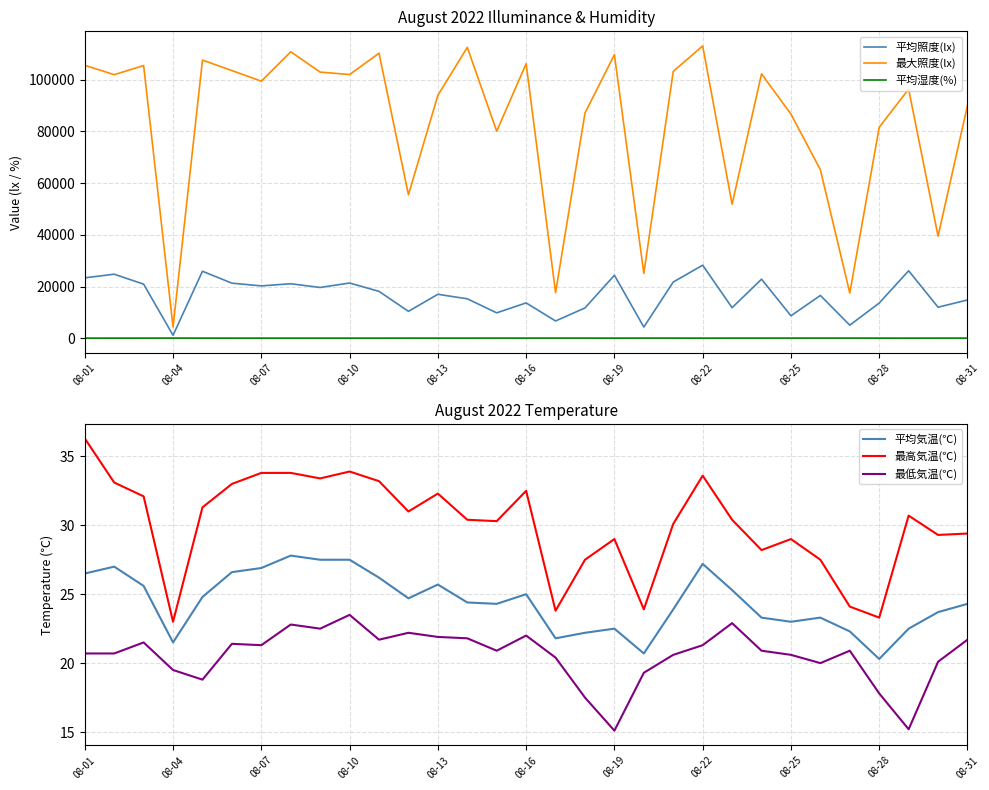

The value of 平均気温(℃) at 08-28 is 20.3. True or false?

True